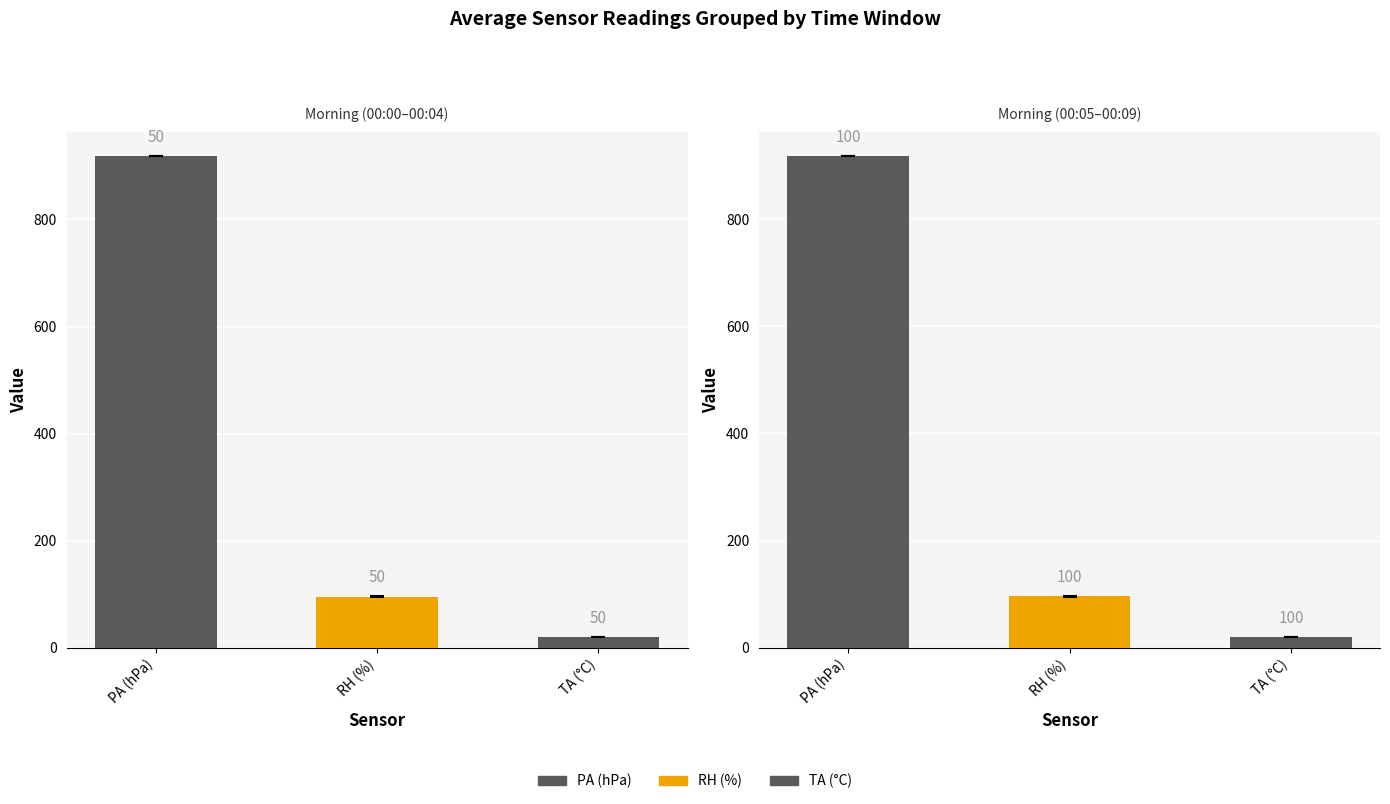

Does the chart contain any negative values?

No